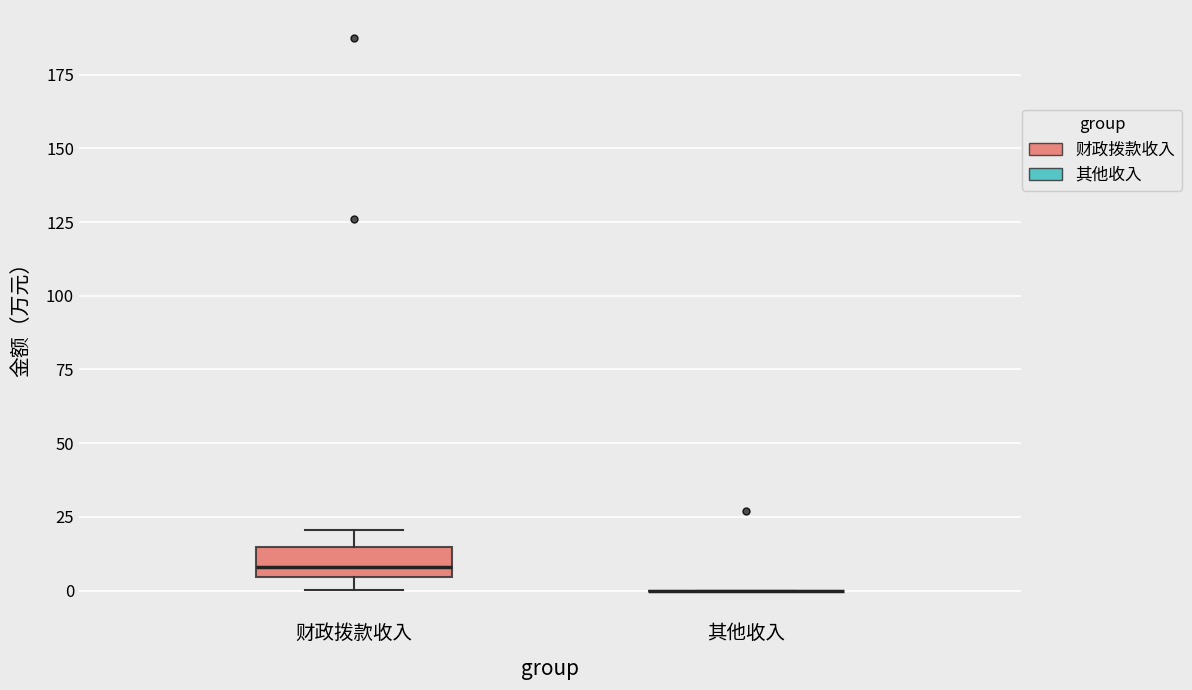

Reading left to right, transcribe this box plot: for each box, give where its median line is, the range the box spans, and where its two whiskers end, as read against the y-axis. The values are not printed on the chart, so give them approximately, as read against the axis.

财政拨款收入: median 10, box 5 to 15, whiskers 0 to 20
其他收入: box collapsed to a line at 0, whiskers 0 to 0